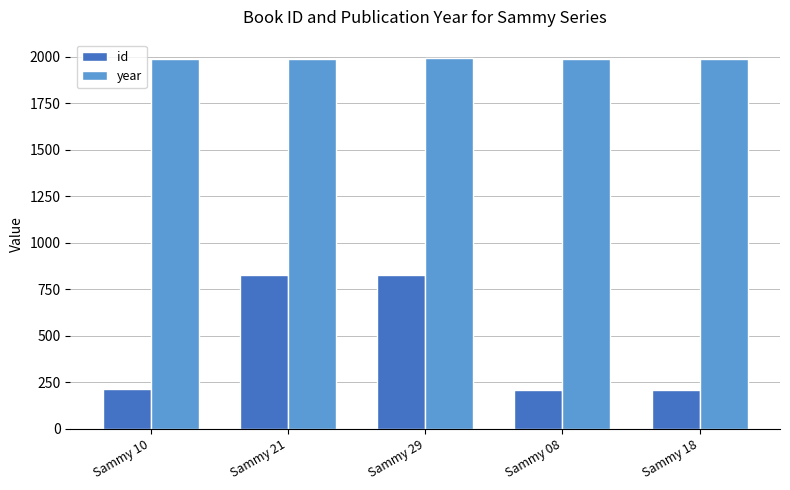

What is the label of the 5th bar from the left?

Sammy 18